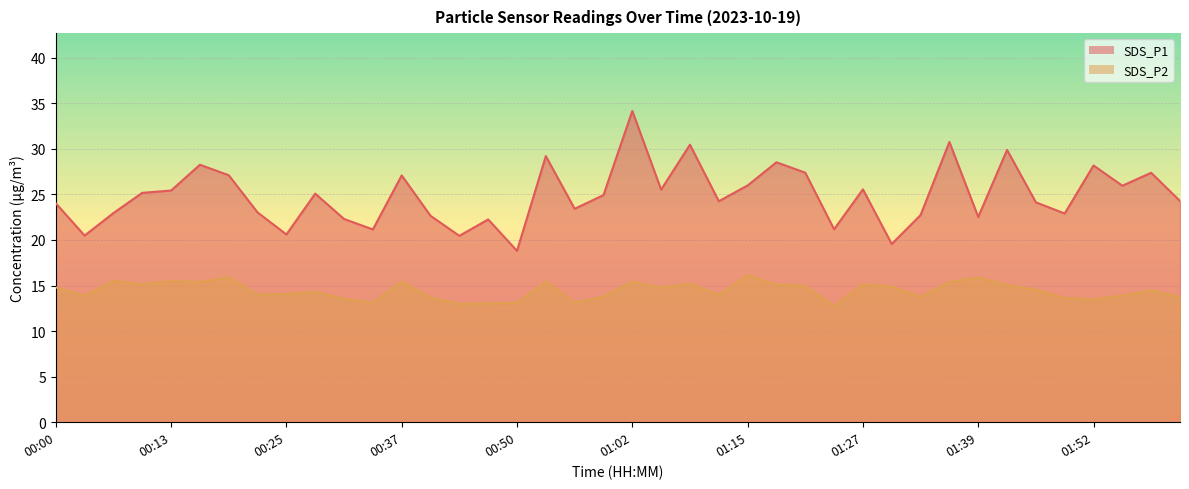

True or false: SDS_P1 and SDS_P2 cross at least once.

False